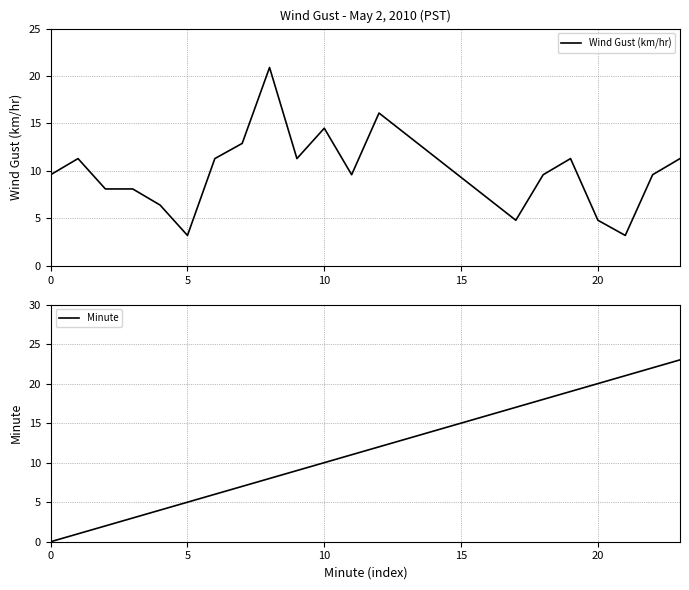

Rank the series at 0 from lowest to highest value.

Minute, Wind Gust (km/hr)